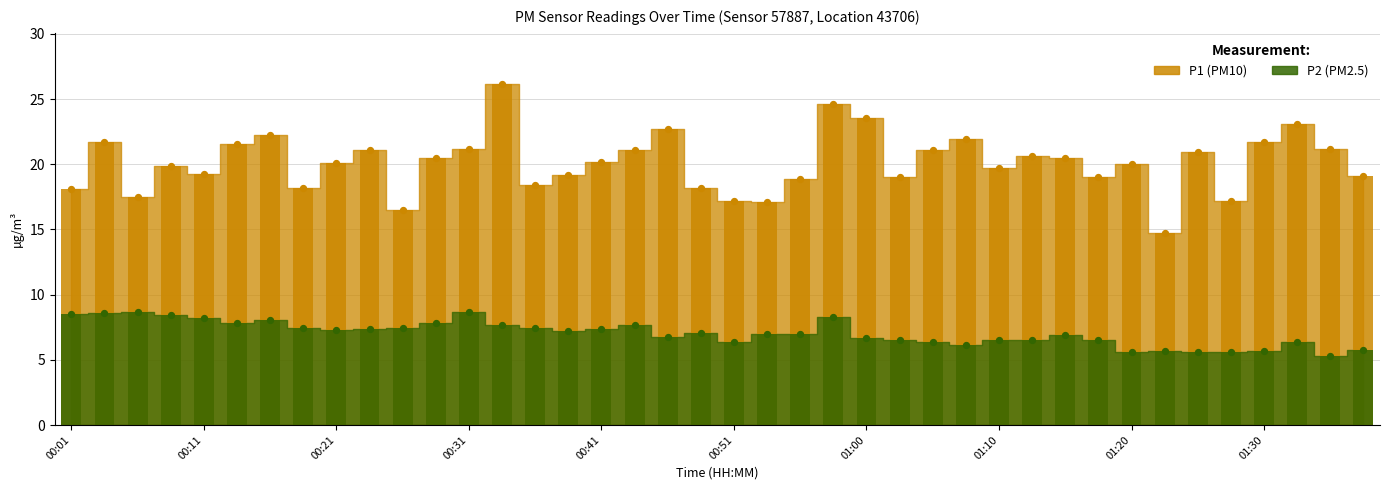

Is the value of P2 at 01:05 greater than the value of P1 at 00:41?

No